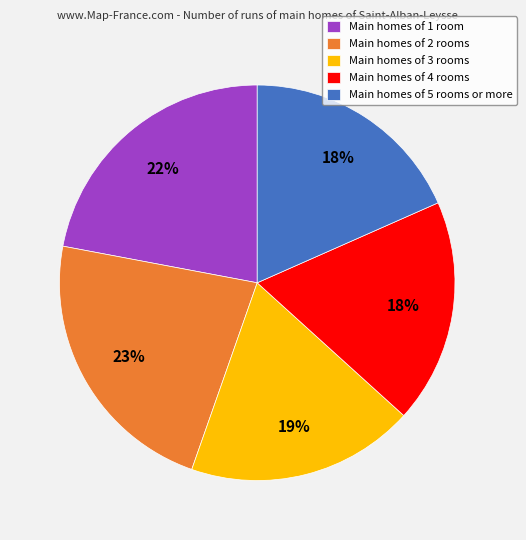

How many segments does this pie chart have?

5